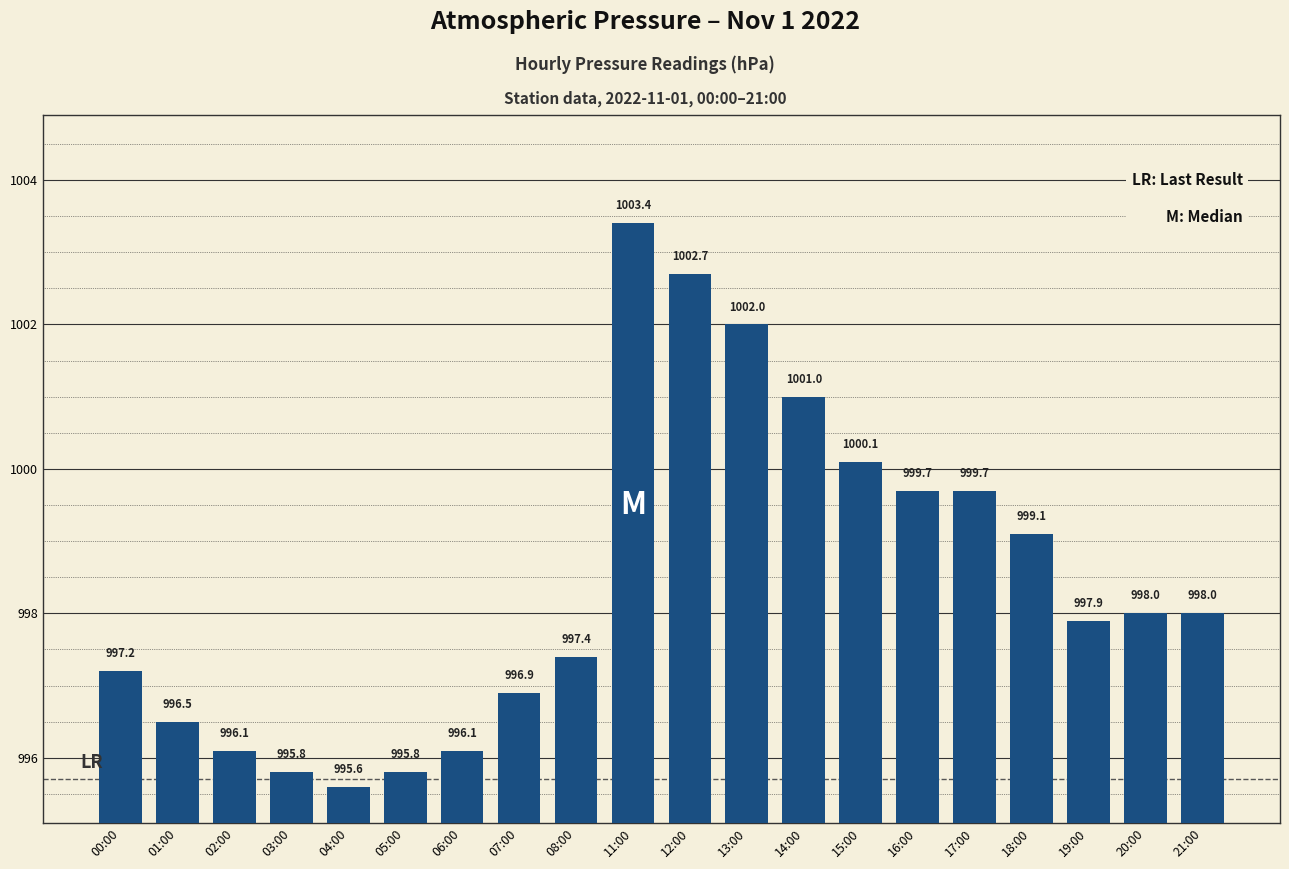

Count the number of categories in the chart.

20